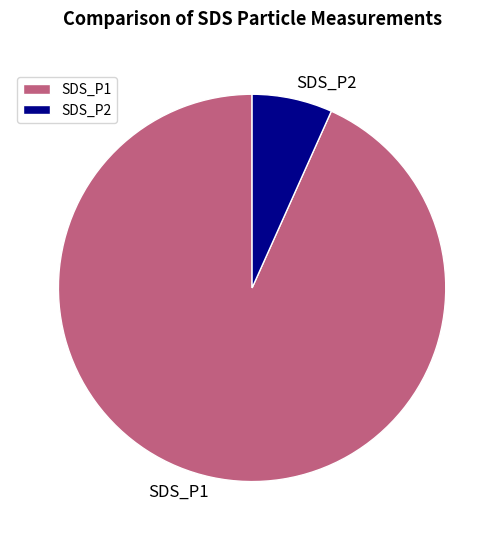

Which category has the smallest portion of the pie?

SDS_P2